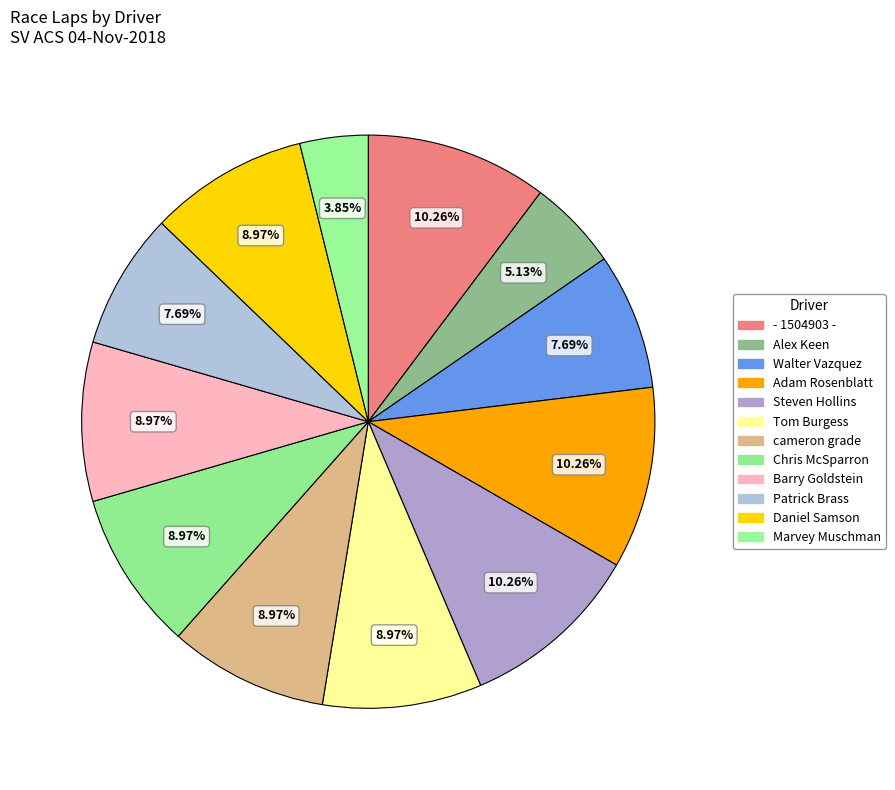

What is the ratio of the value at Steven Hollins to the value at - 1504903 -?

1.0